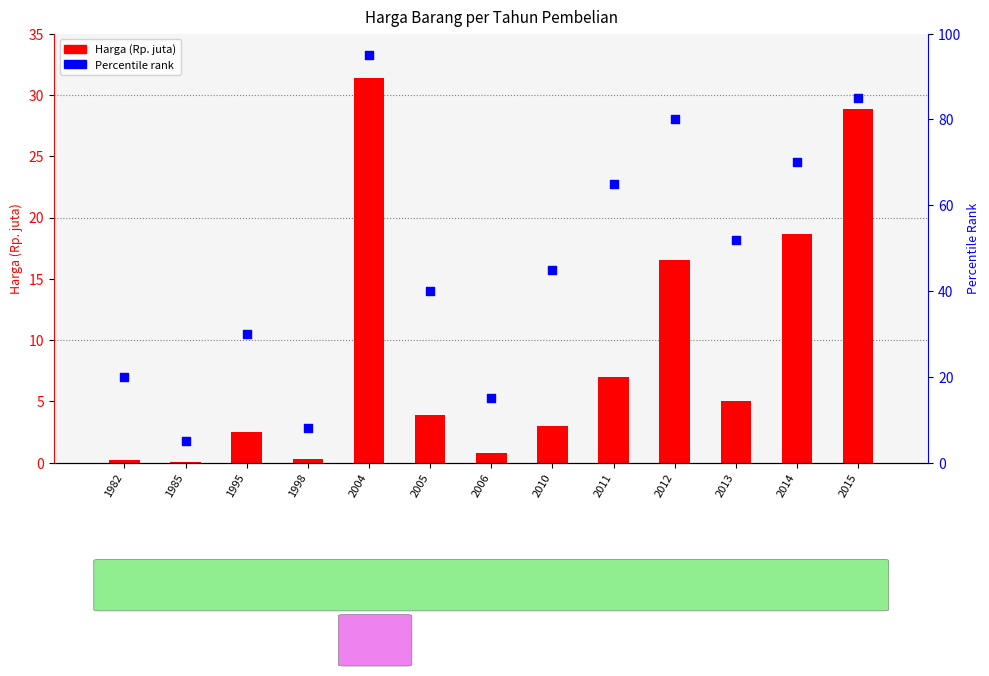

Which series contains the highest Y value?

Percentile rank